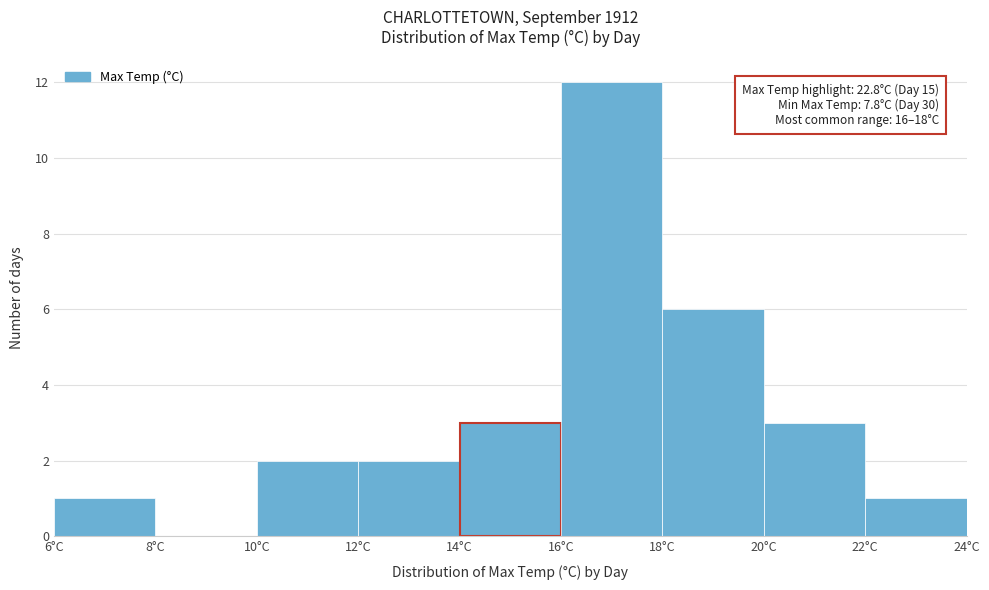

Which range on the x-axis has the tallest bar?

16 to 18